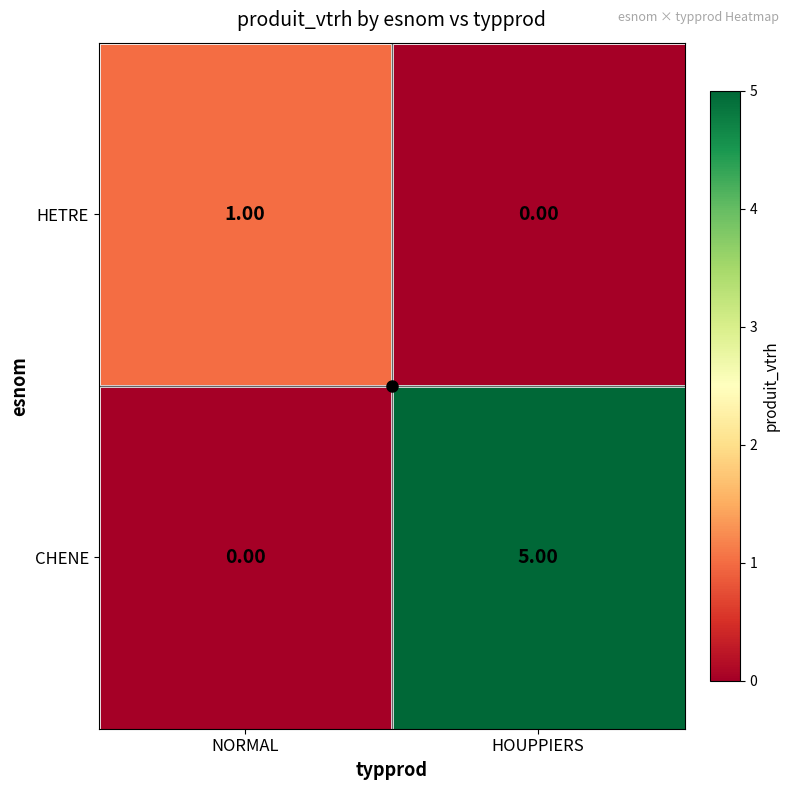

What is the difference between the maximum and minimum values in the CHENE series?

5